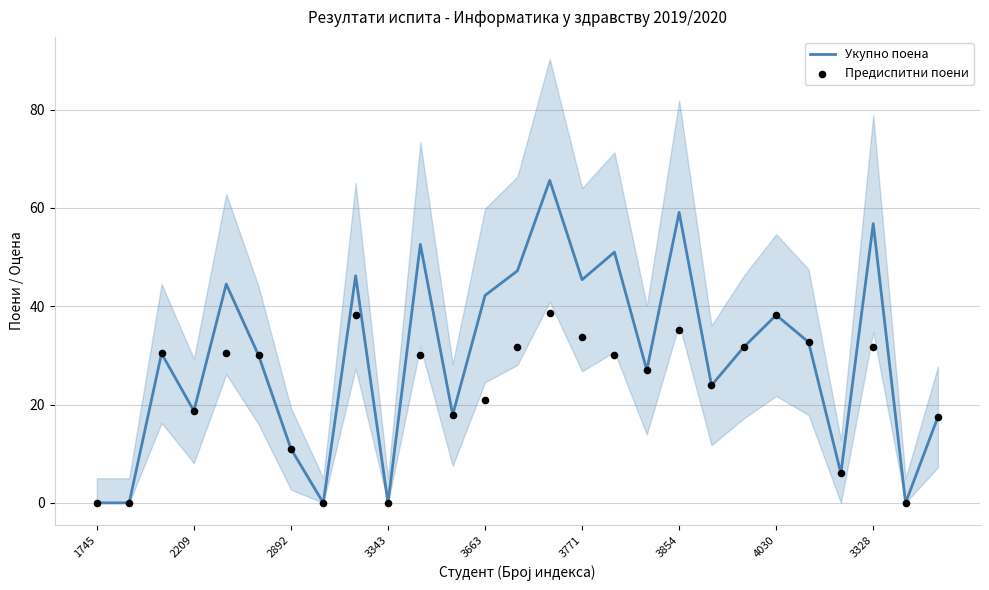

The value of Укупно поена at 3854 is 16.8. True or false?

False